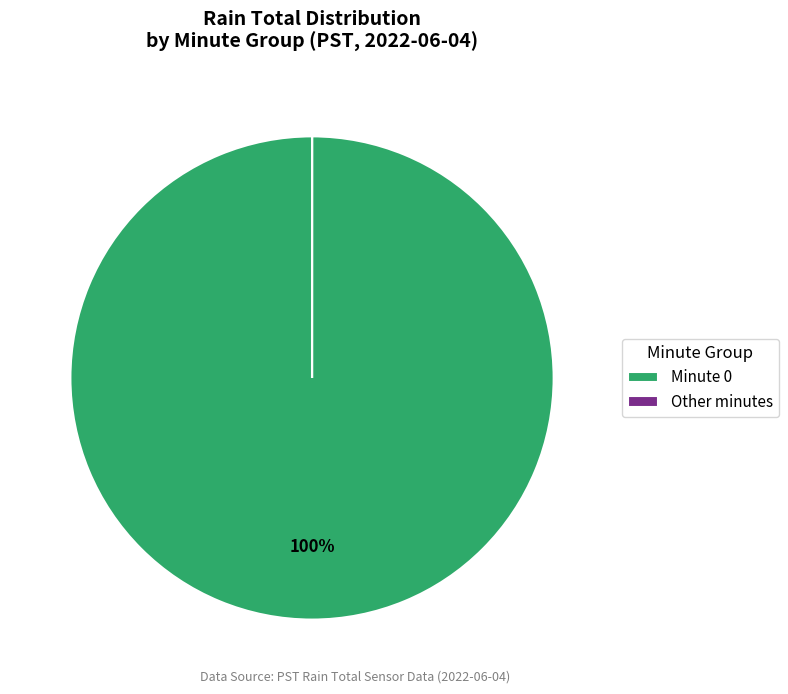

Does any single category account for the majority?

Yes